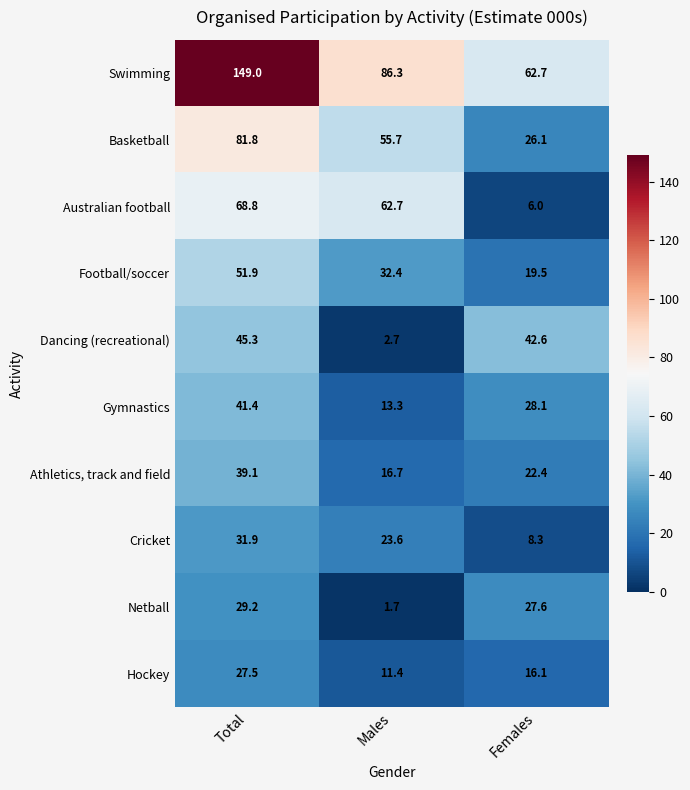

Where does the Gymnastics series first go above 28?

Total